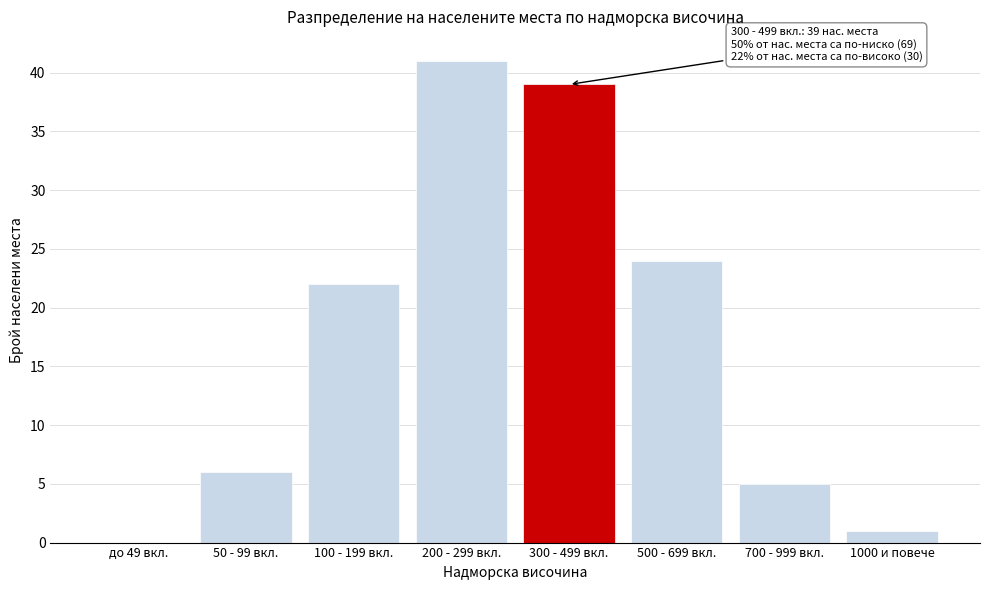

Reading right to left, transcribe all the data shown in this chart.

1000 и повече=1	700 - 999 вкл.=5	500 - 699 вкл.=24	300 - 499 вкл.=39	200 - 299 вкл.=41	100 - 199 вкл.=22	50 - 99 вкл.=6	до 49 вкл.=0